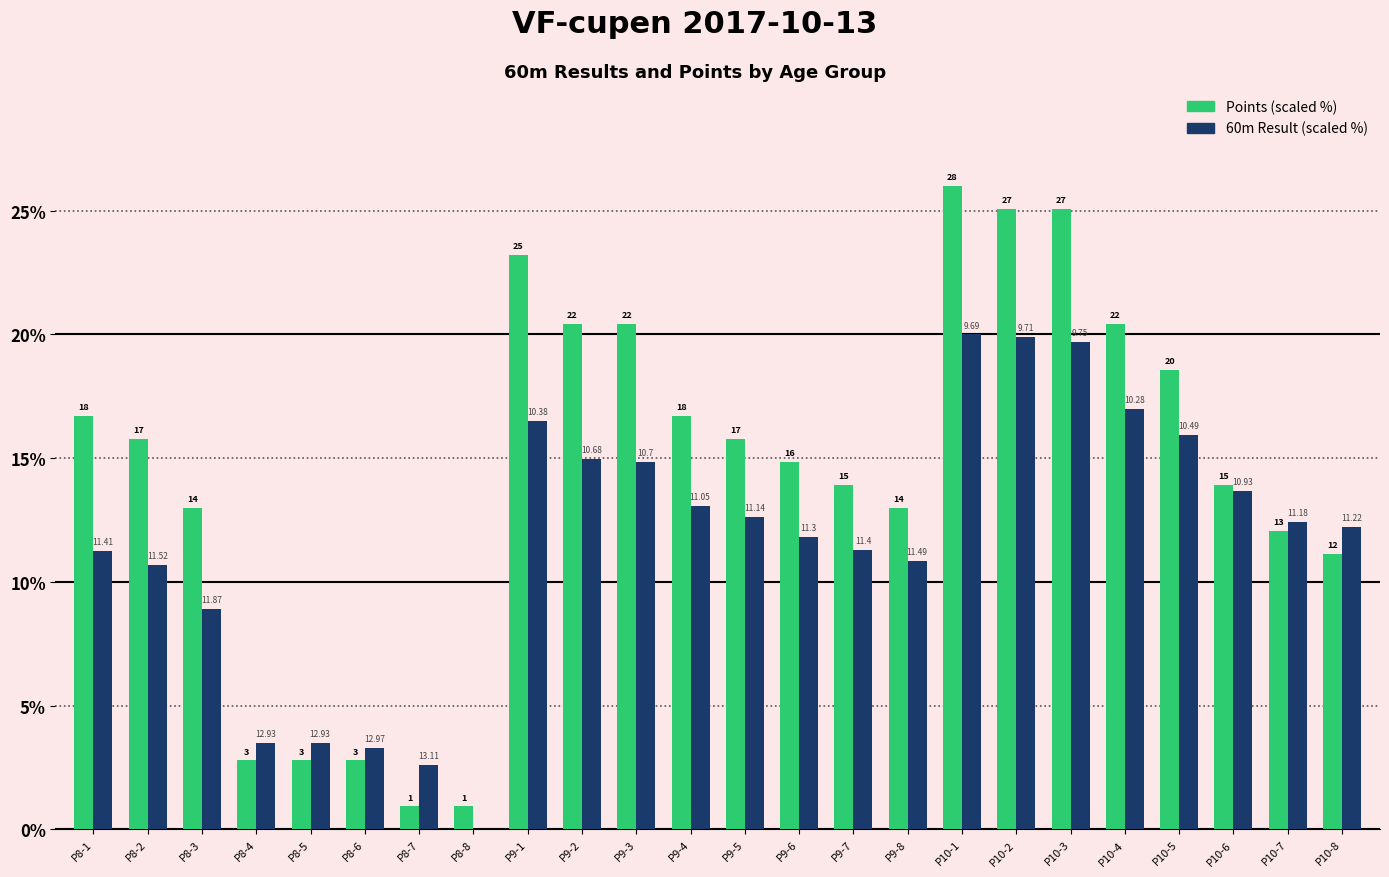

Rank the categories by 60m Result (scaled %) value from highest to lowest.

P10-1, P10-2, P10-3, P10-4, P9-1, P10-5, P9-2, P9-3, P10-6, P9-4, P9-5, P10-7, P10-8, P9-6, P9-7, P8-1, P9-8, P8-2, P8-3, P8-4, P8-5, P8-6, P8-7, P8-8